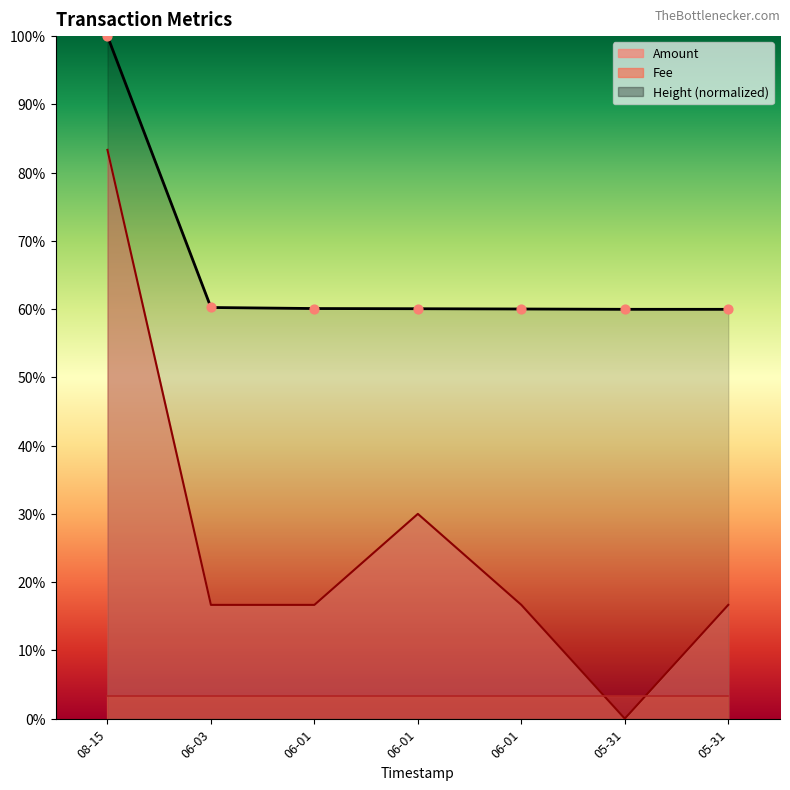

Which series reaches the maximum Y coordinate?

Height